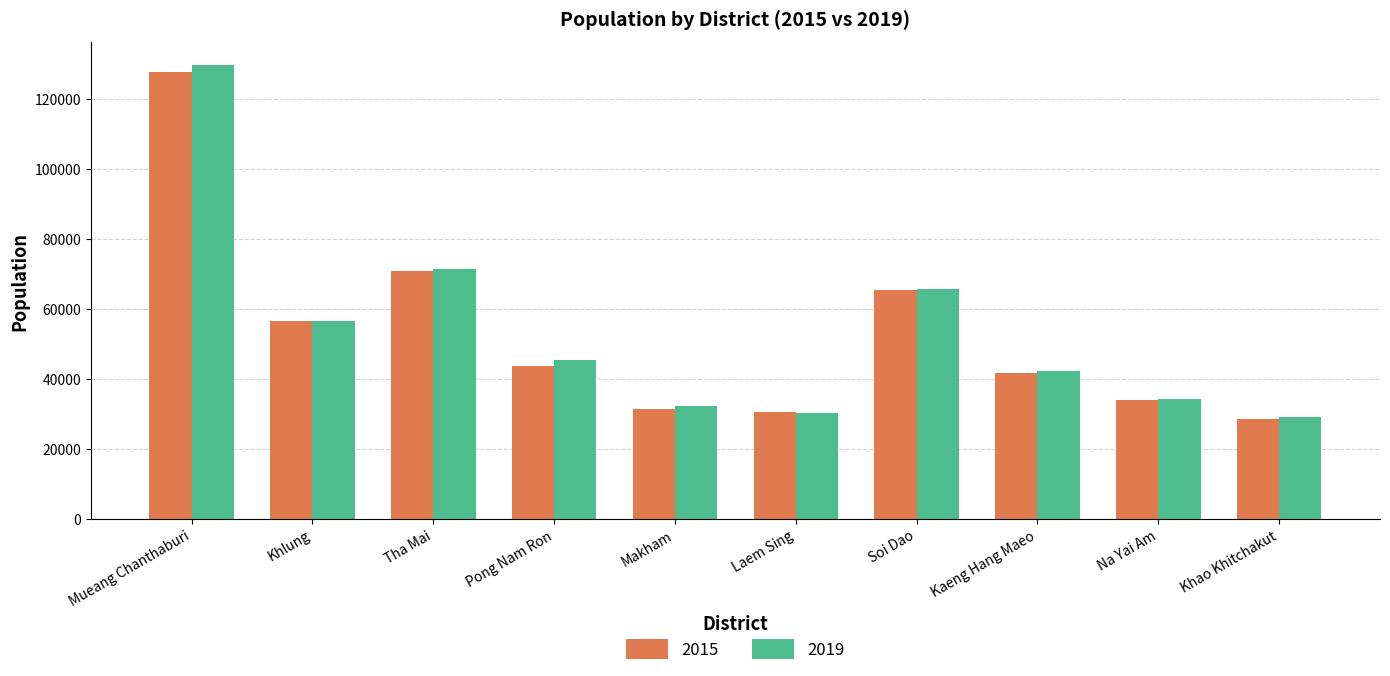

What is the difference between the highest and lowest values at Khlung?

99